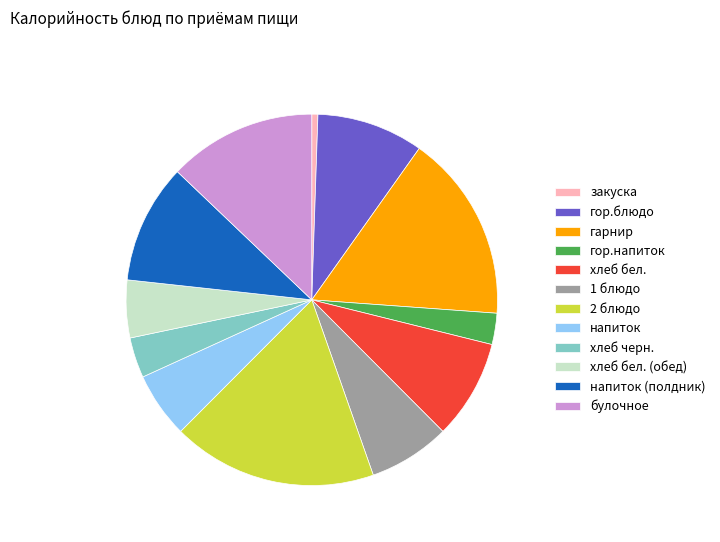

Do хлеб бел. and 2 блюдо together represent more than half of the pie?

No